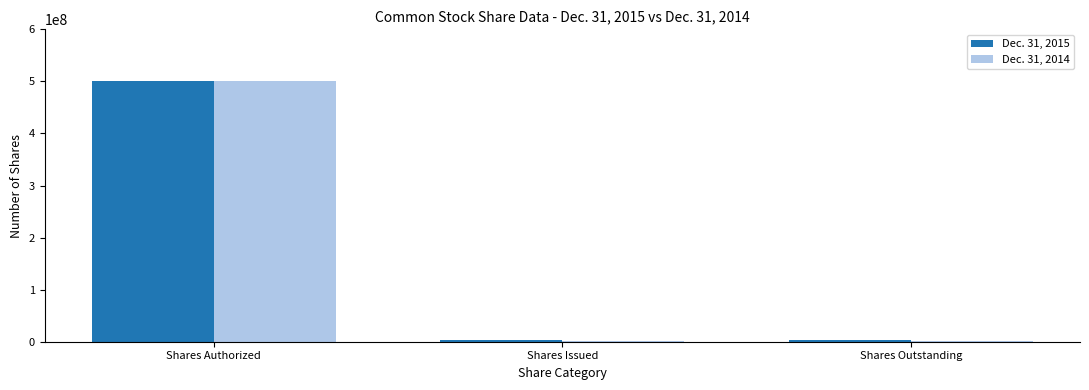

True or false: Dec. 31, 2015 has a value of 117579379 at Shares Authorized.

False